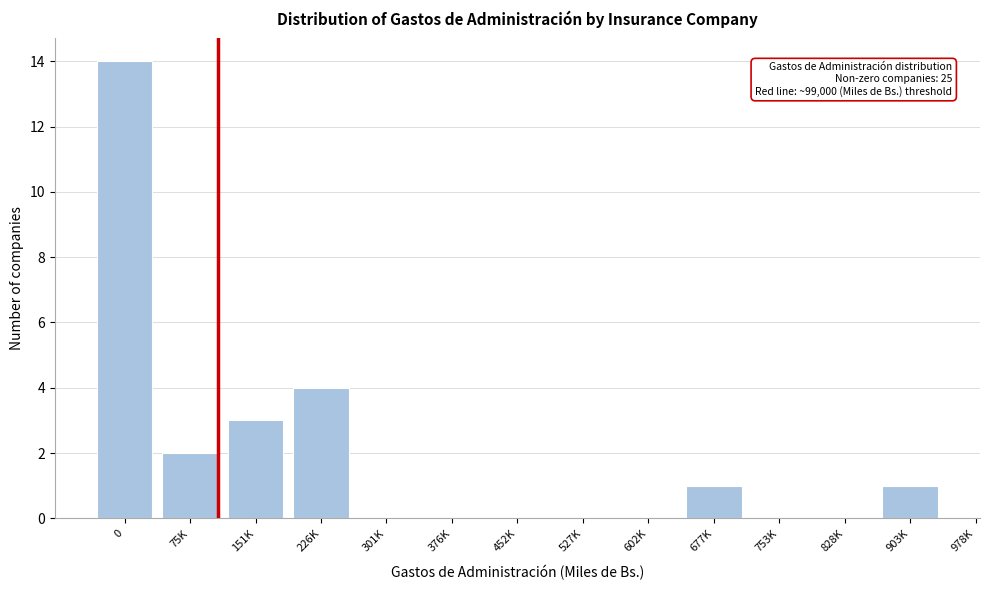

Reading right to left, transcribe all the data shown in this chart.

903K=1	828K=0	753K=0	677K=1	602K=0	527K=0	452K=0	376K=0	301K=0	226K=4	151K=3	75K=2	0=14